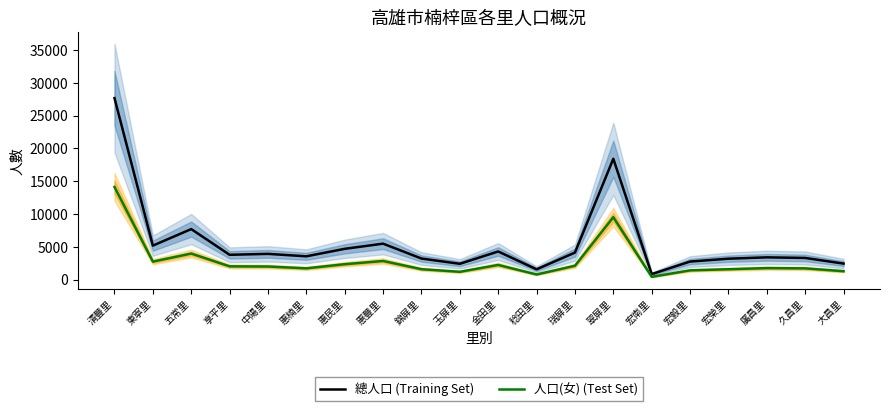

Is the value of 總人口 (Training Set) at 東寧里 greater than the value of 人口(女) (Test Set) at 惠楠里?

Yes